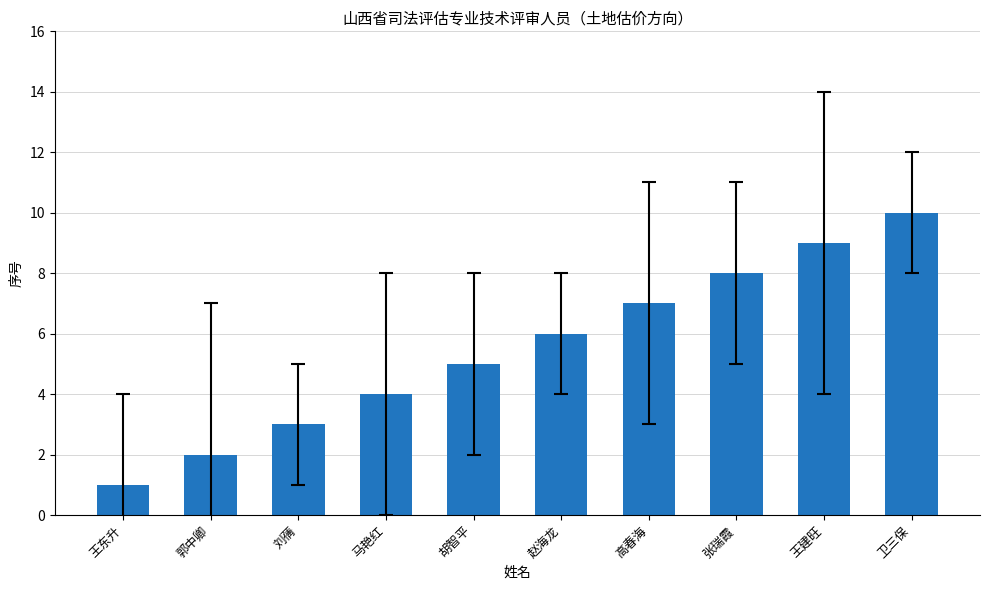

How many series are shown in this chart?

1